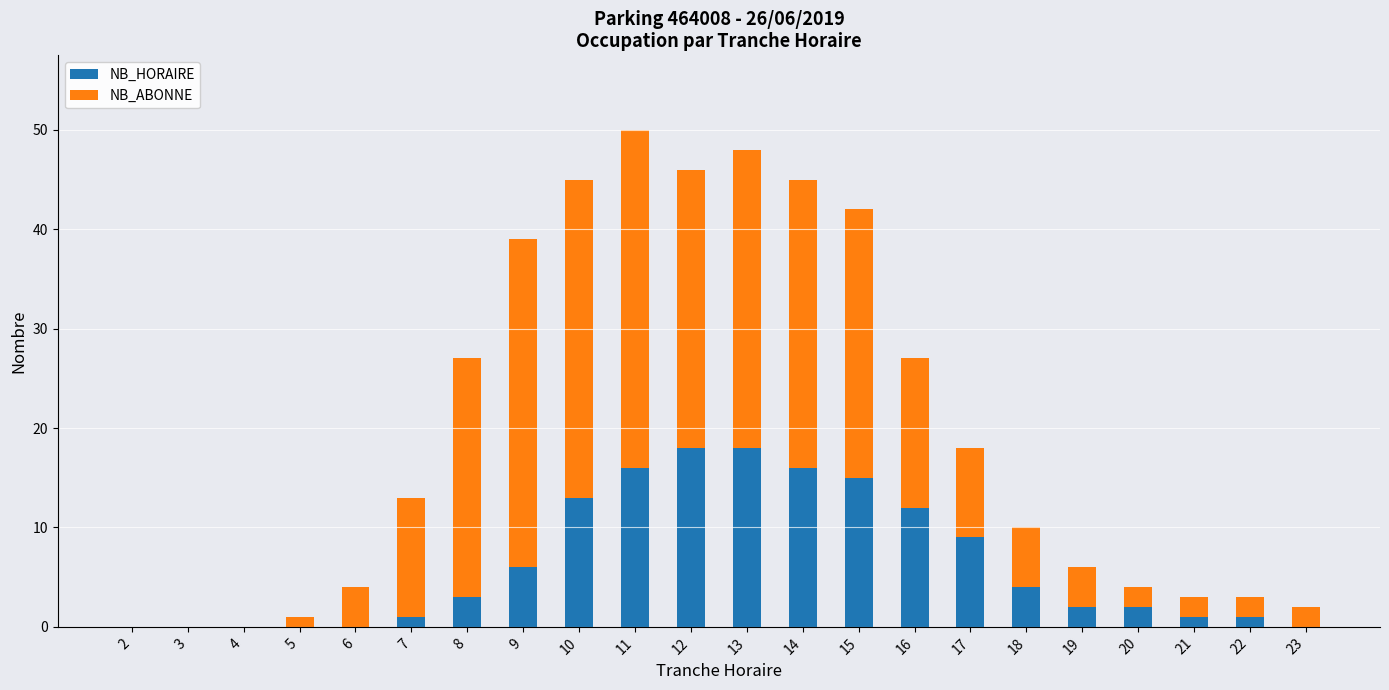

The value of NB_HORAIRE at 14 is 16. True or false?

True